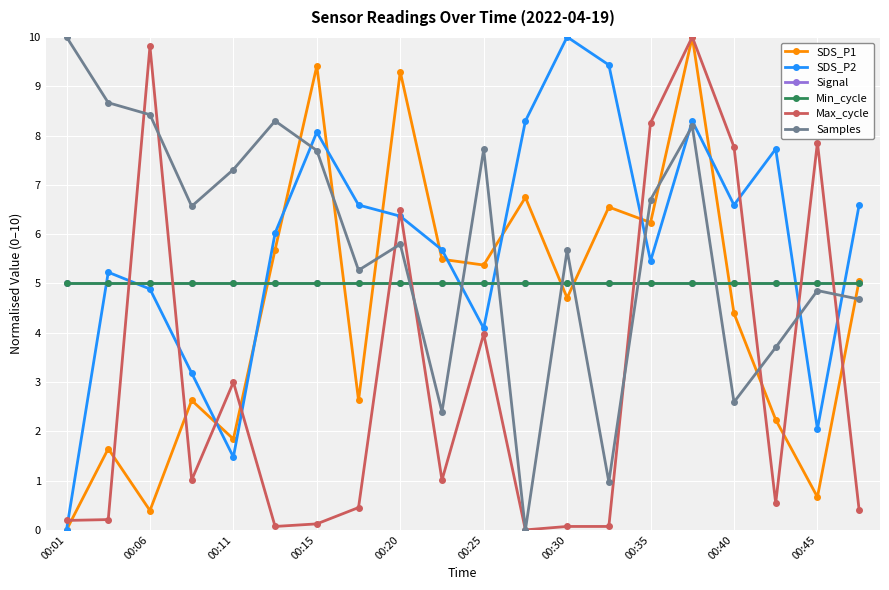

Is this an area chart (filled region under the line)?

No